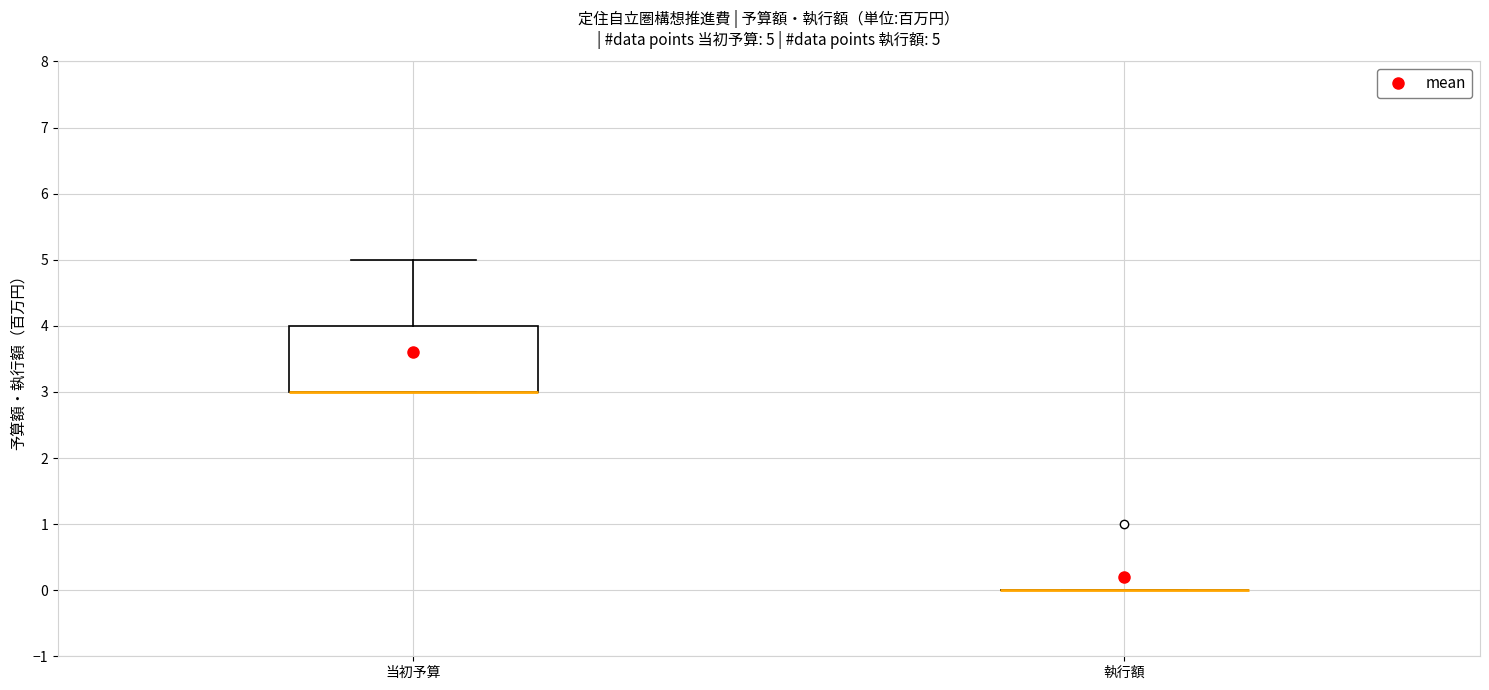

Which box is the tallest, from its lower edge to its upper edge?

当初予算